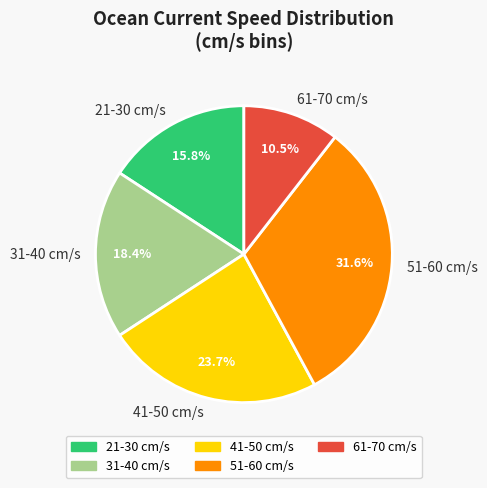

Approximately how many times larger is the value at 61-70 cm/s compared to 41-50 cm/s?

0.4